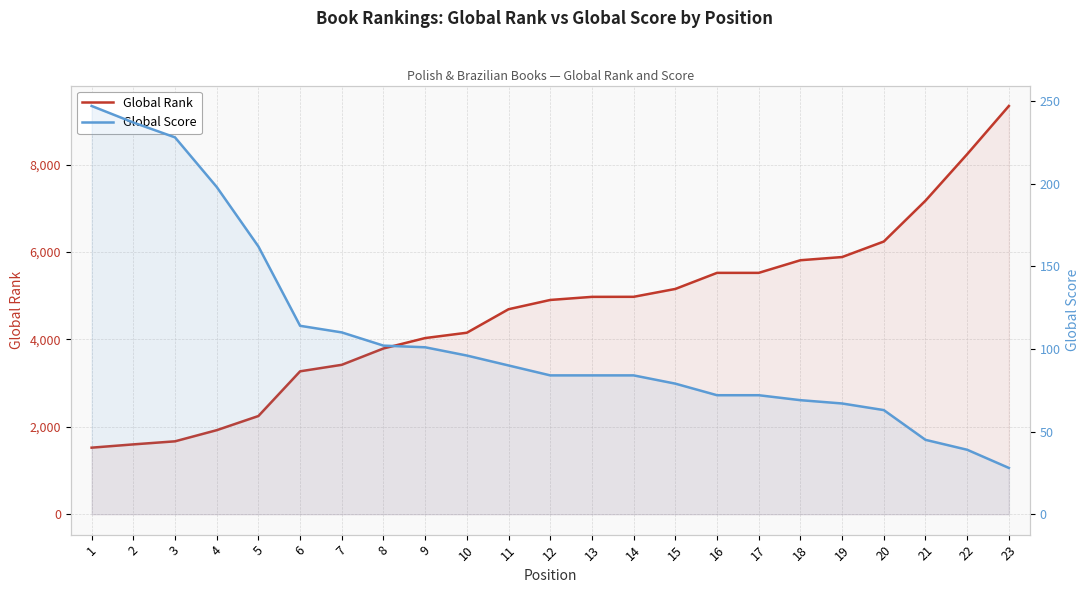

The Global Score series shows 196 at 6. True or false?

False